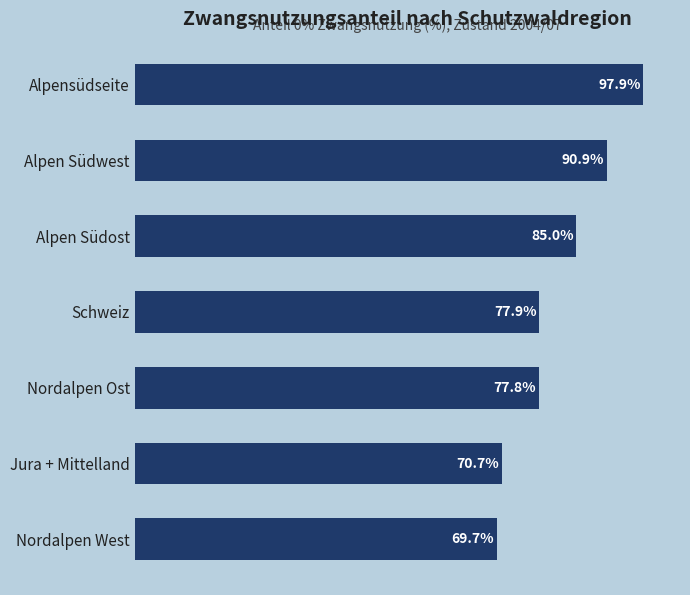

Which category has the lowest value across all series?

Nordalpen West